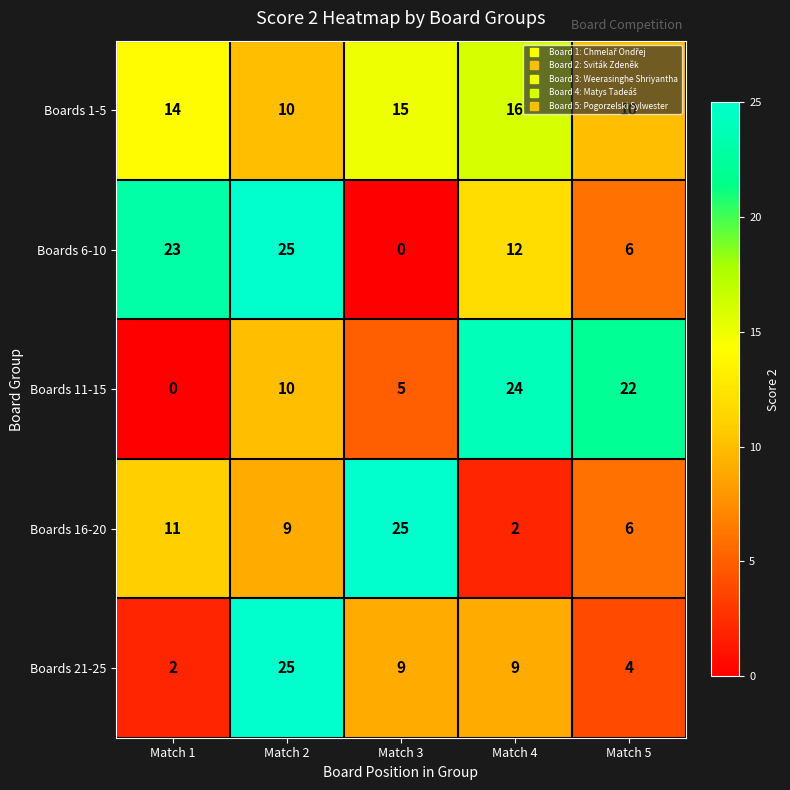

Where does the Boards 6-10 series first go above 12?

Match 1